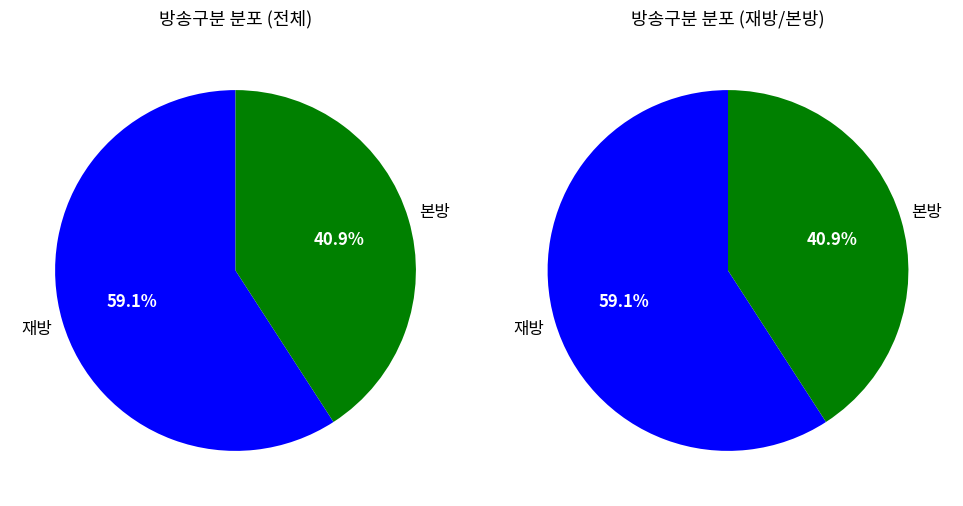

Which slice is the smallest?

본방